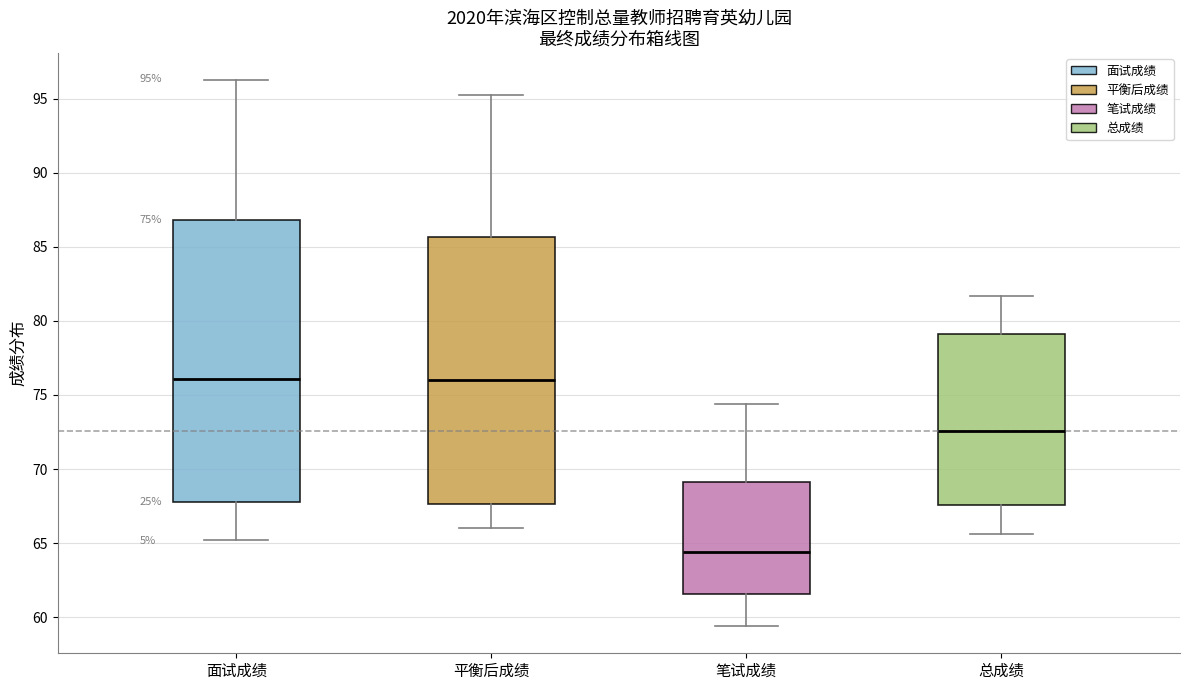

Which box is the tallest, from its lower edge to its upper edge?

面试成绩